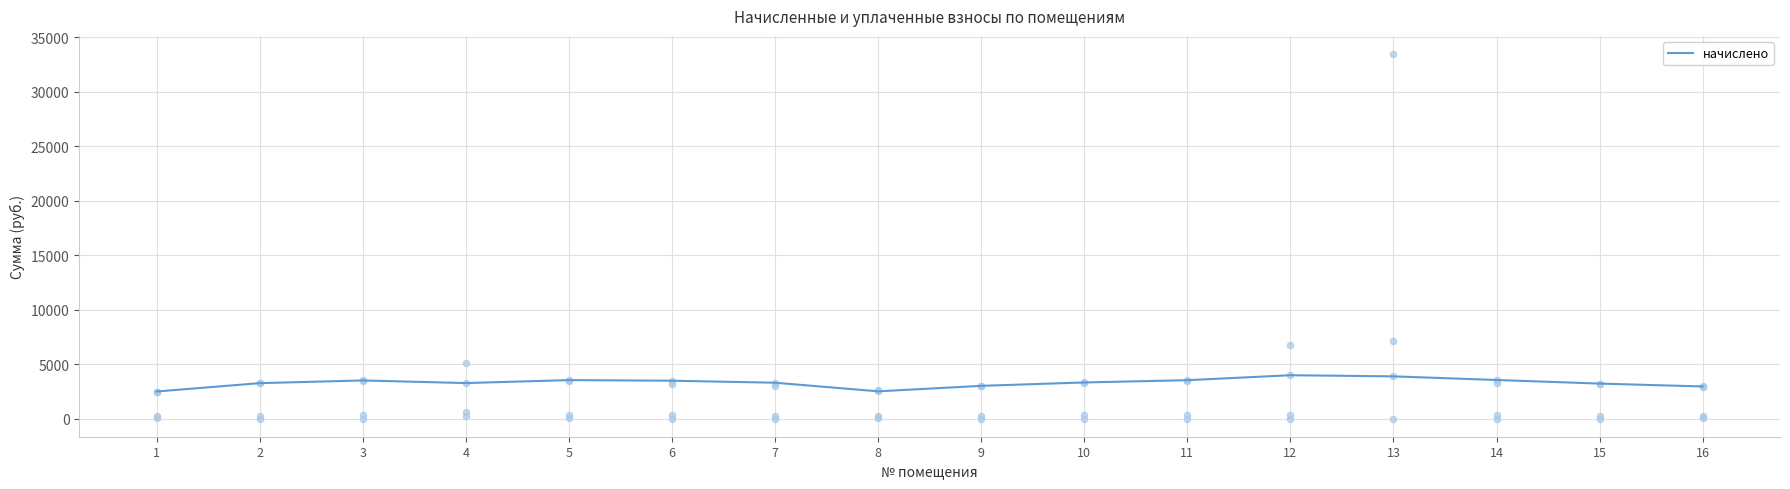

Between 9 and 16, which is larger?

9